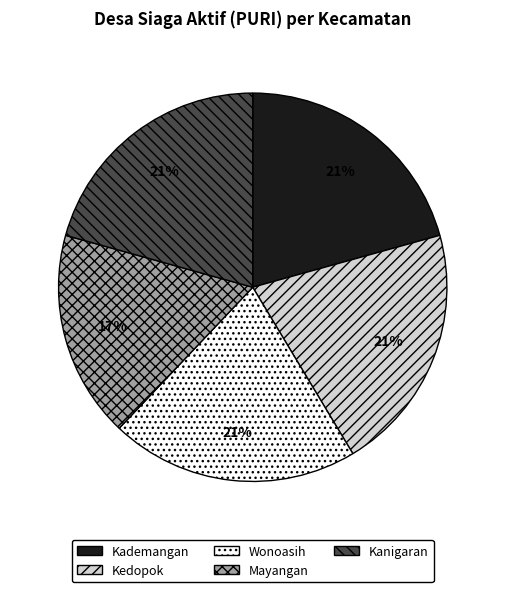

True or false: Kedopok accounts for 21% of the total.

True